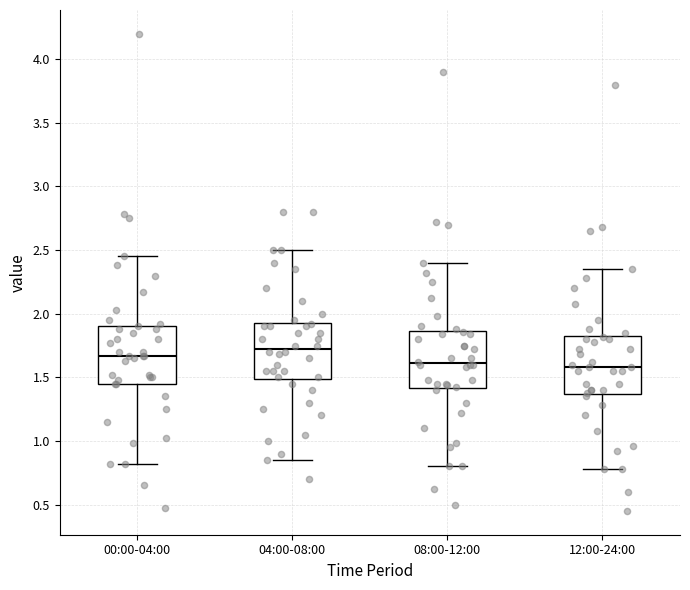

Reading left to right, read every box against the y-axis: the position of its median line, the range the box covers, and the ends of its whiskers. The values are not printed on the chart, so give them approximately, as read against the axis.

00:00-04:00: median 1.65, box 1.45 to 1.90, whiskers 0.80 to 2.45
04:00-08:00: median 1.75, box 1.50 to 1.95, whiskers 0.85 to 2.50
08:00-12:00: median 1.60, box 1.40 to 1.85, whiskers 0.80 to 2.40
12:00-24:00: median 1.60, box 1.35 to 1.85, whiskers 0.80 to 2.35